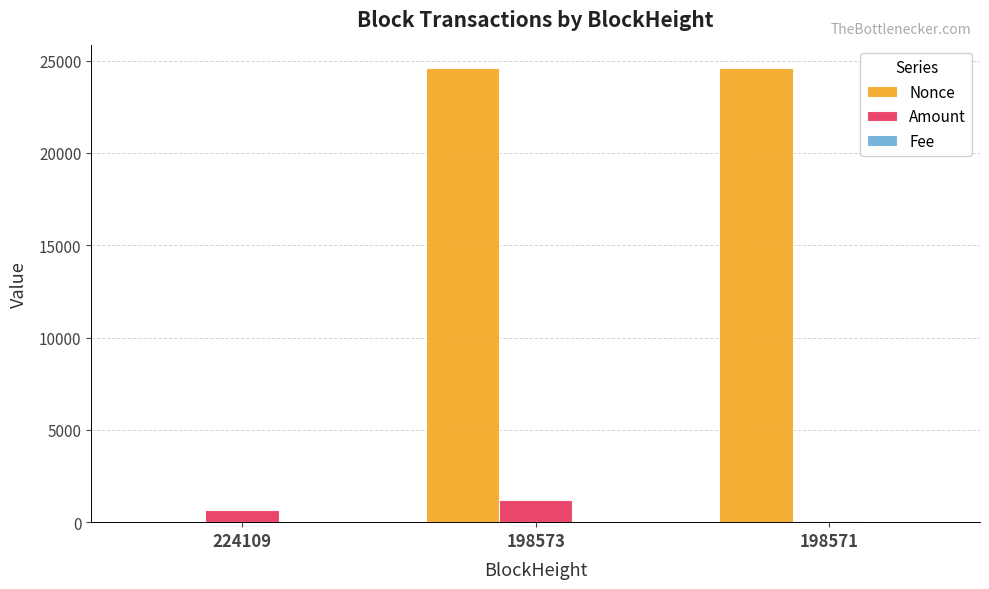

True or false: Nonce has a value of -9211.3 at 224109.

False